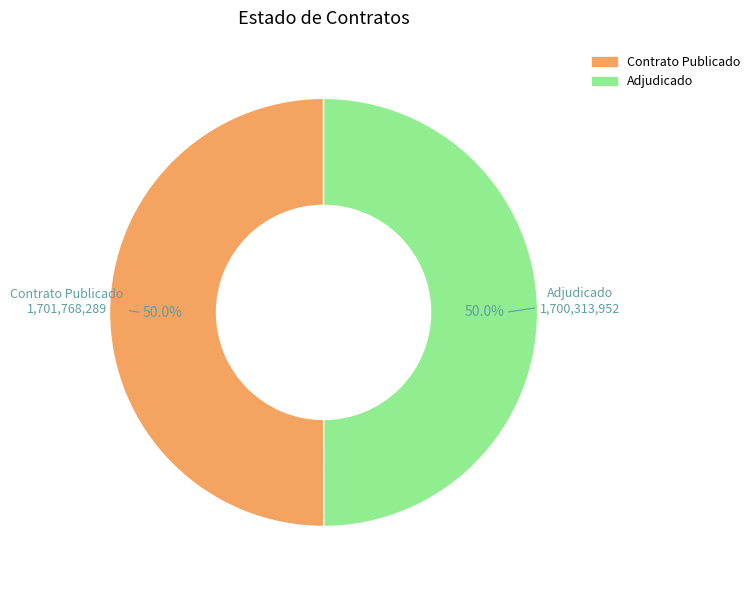

Count the number of slices in the pie.

2